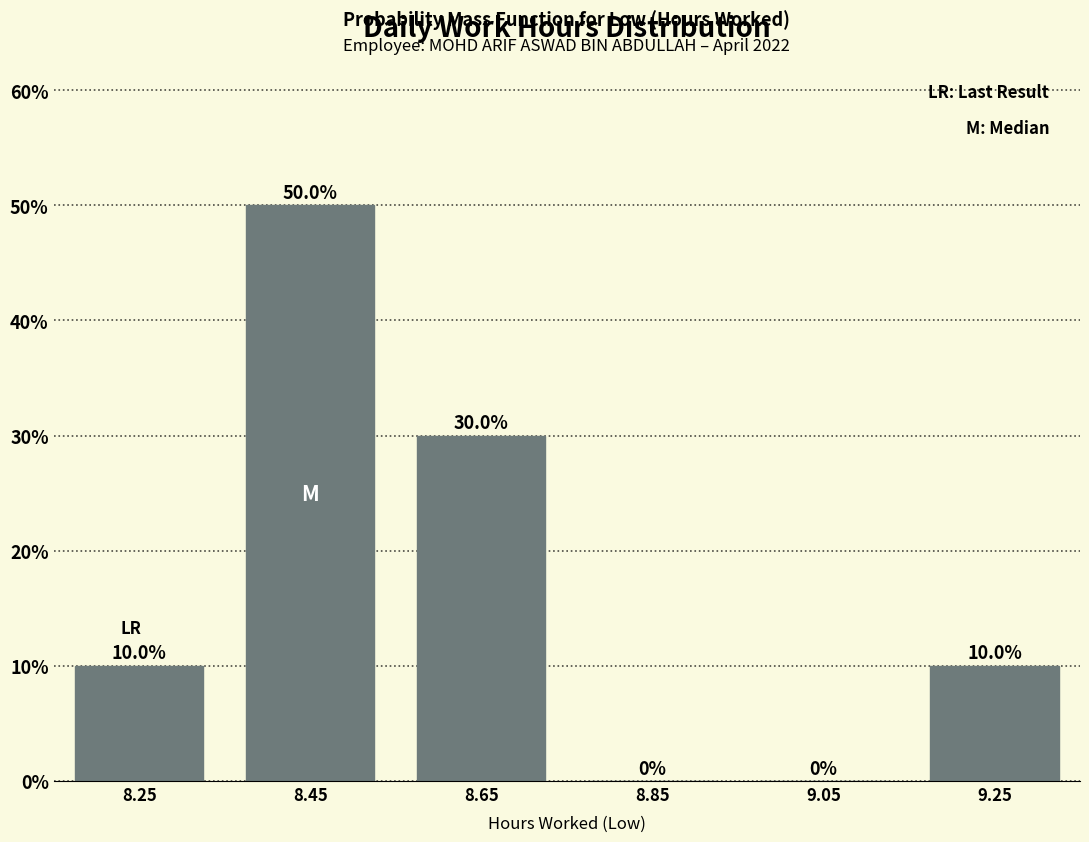

Reading left to right, what are all the values shown in this chart?

8.25=10	8.45=50	8.65=30	8.85=0	9.05=0	9.25=10